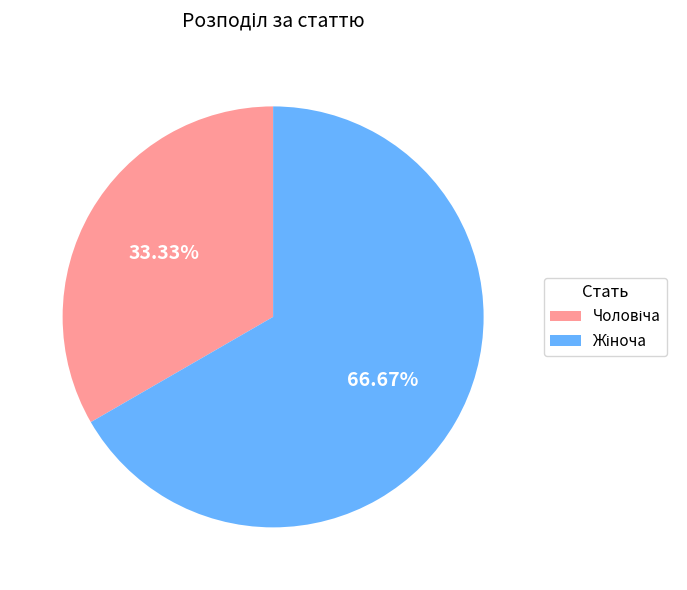

Is there a majority slice in this chart?

Yes